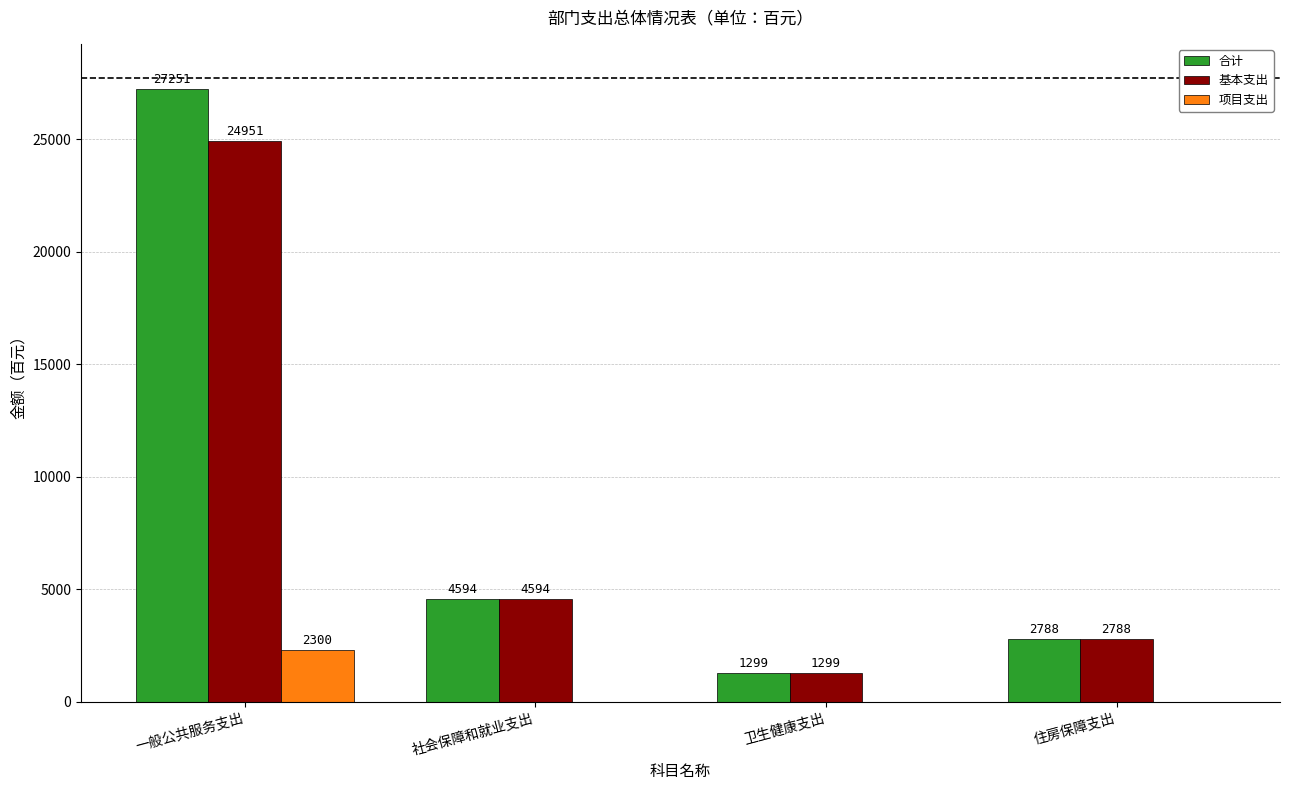

Read the 基本支出 value at 一般公共服务支出, to the nearest 10.

24950